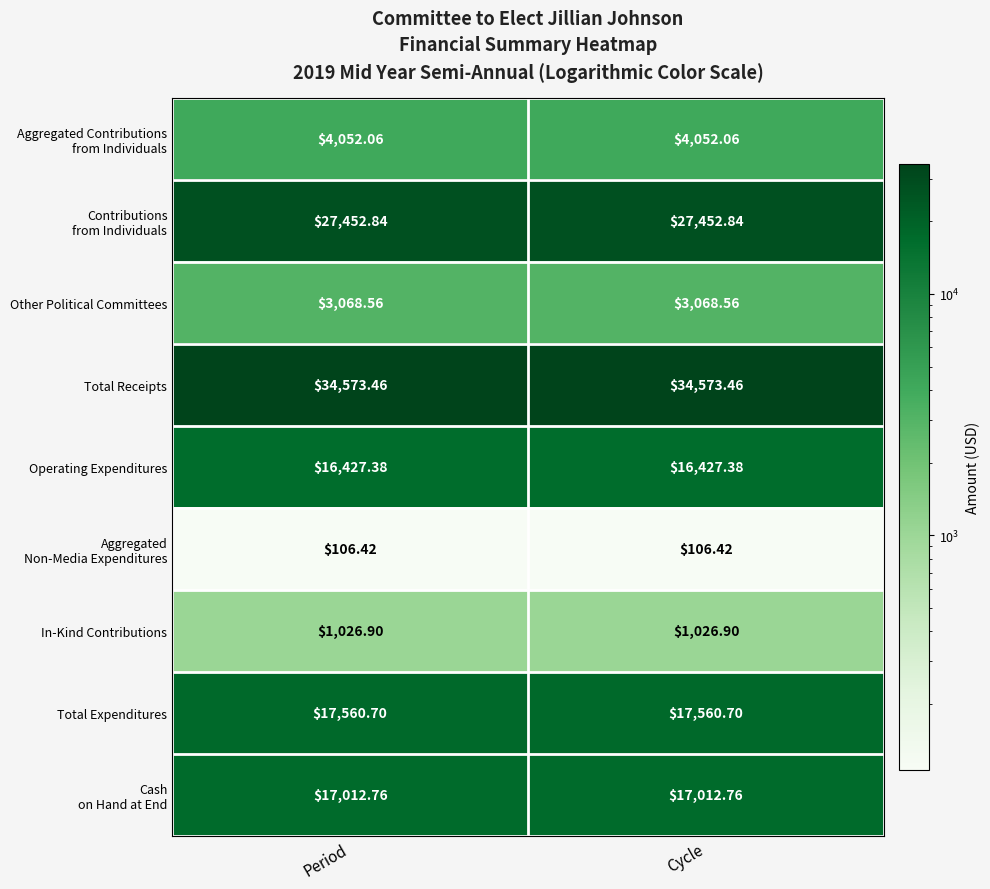

Which series has the largest total across all categories?

Total Receipts